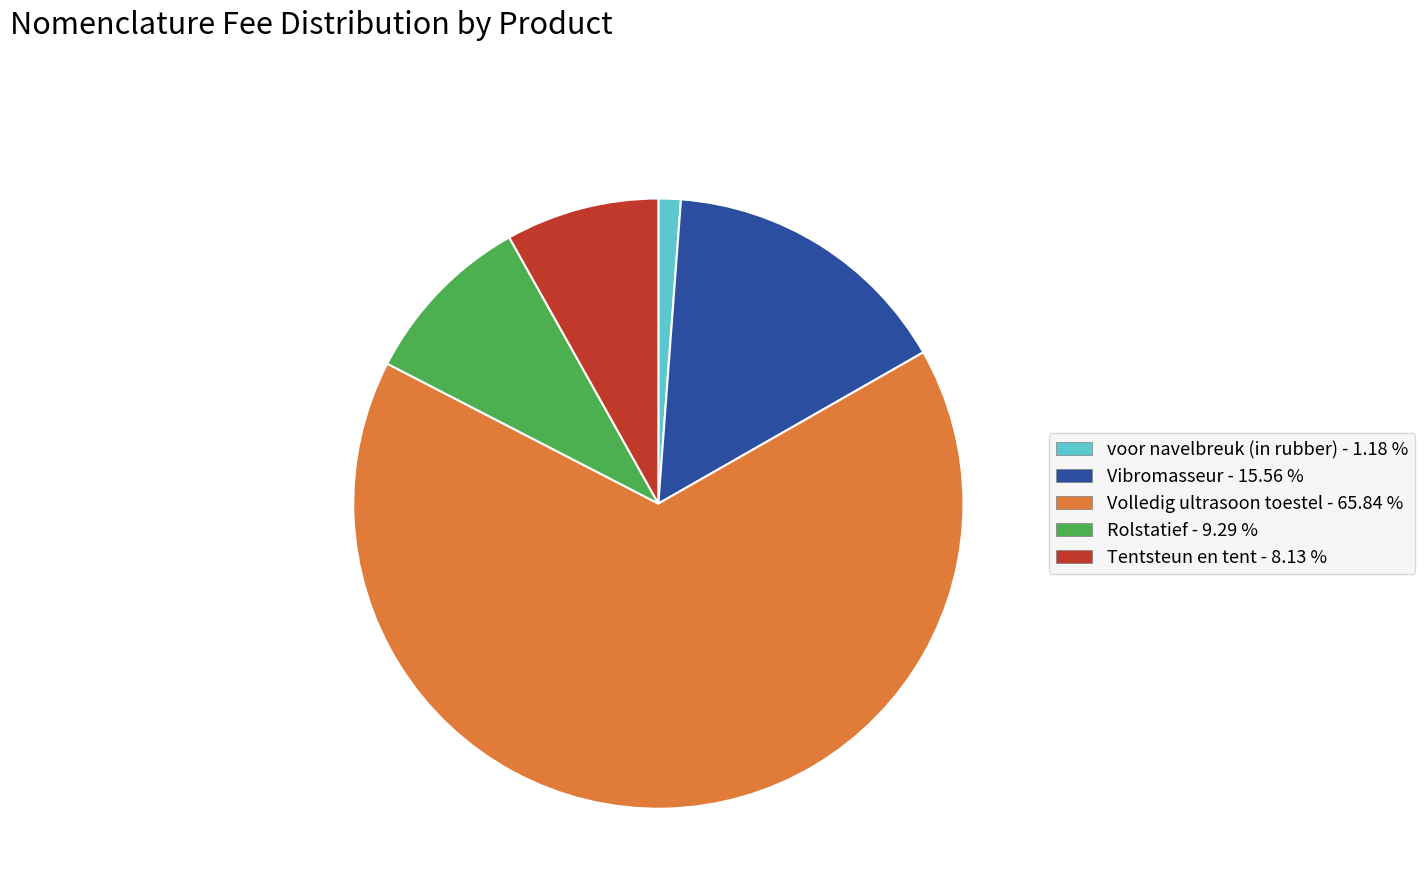

The Rolstatief slice represents 9% of the pie. True or false?

True